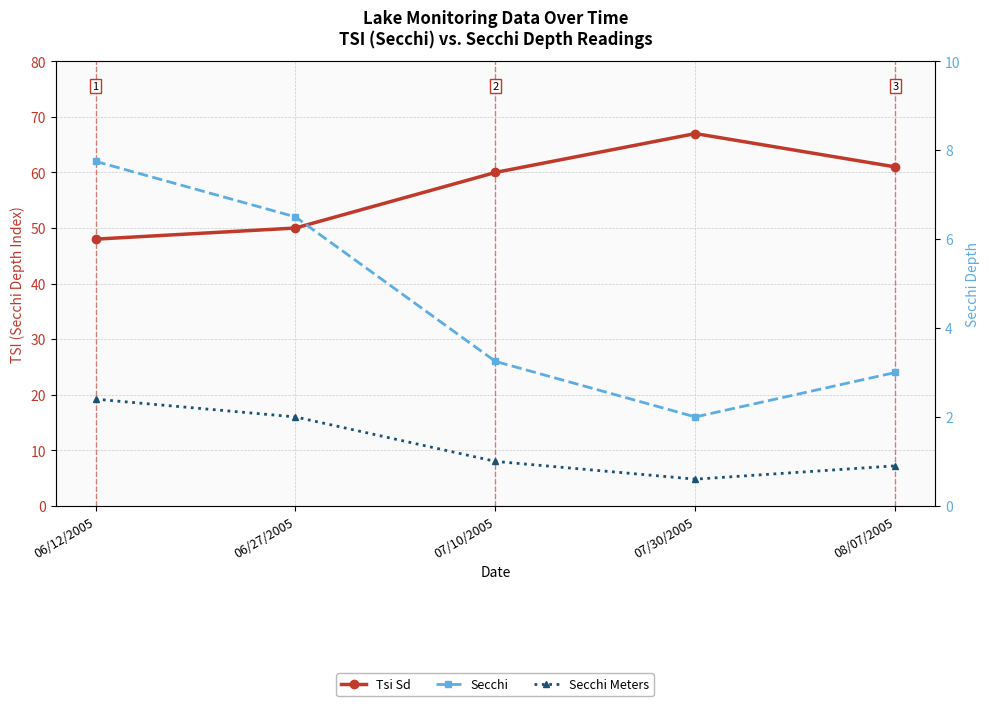

What is the total value across all series at 07/30/2005?

69.6